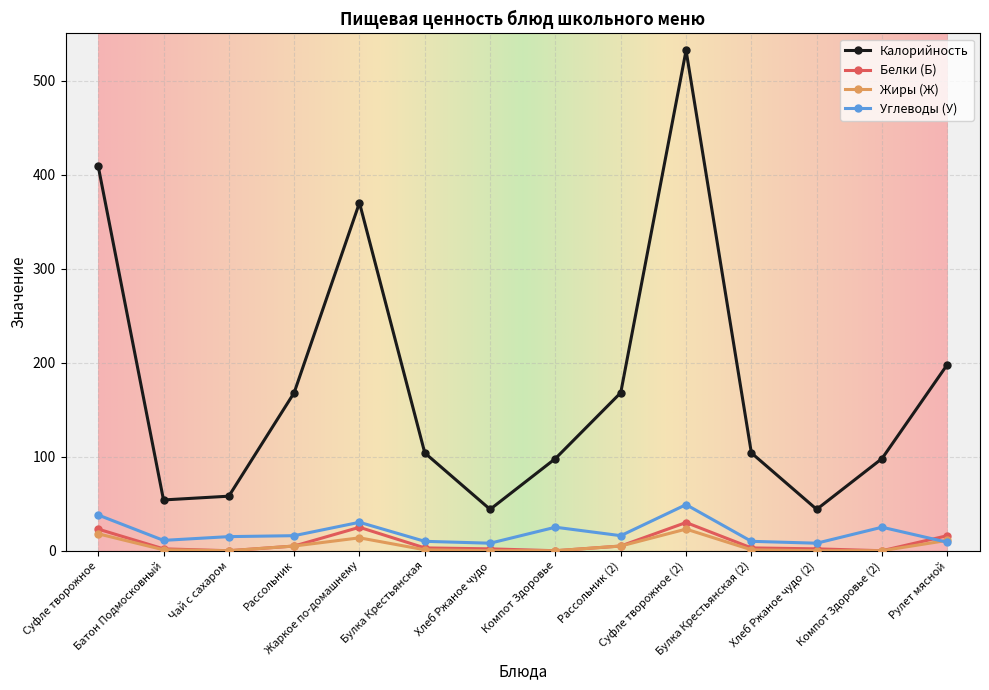

What is the sum of all Калорийность values?

2449.0